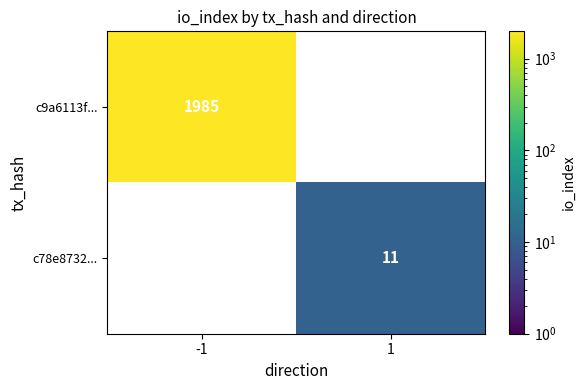

True or false: c78e8732... has a value of 7.1 at 1.

False